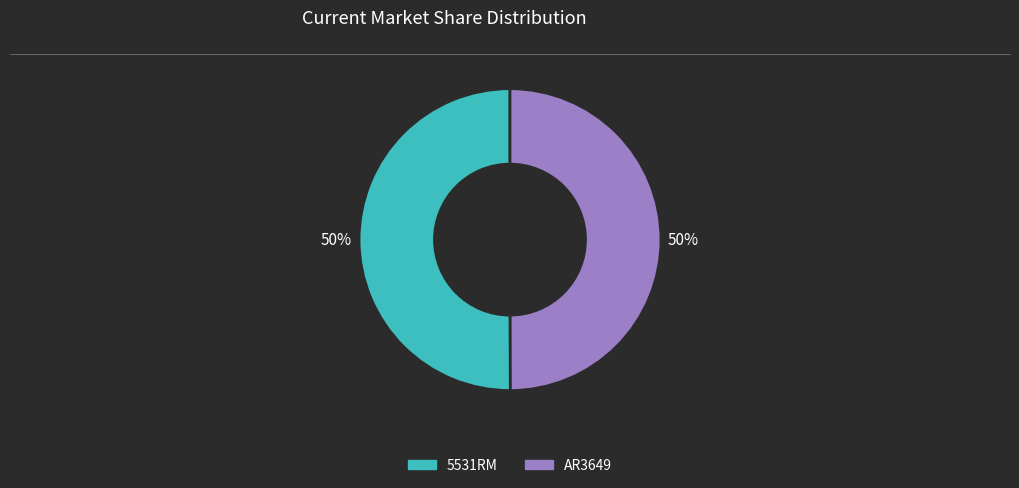

True or false: AR3649 accounts for 61% of the total.

False